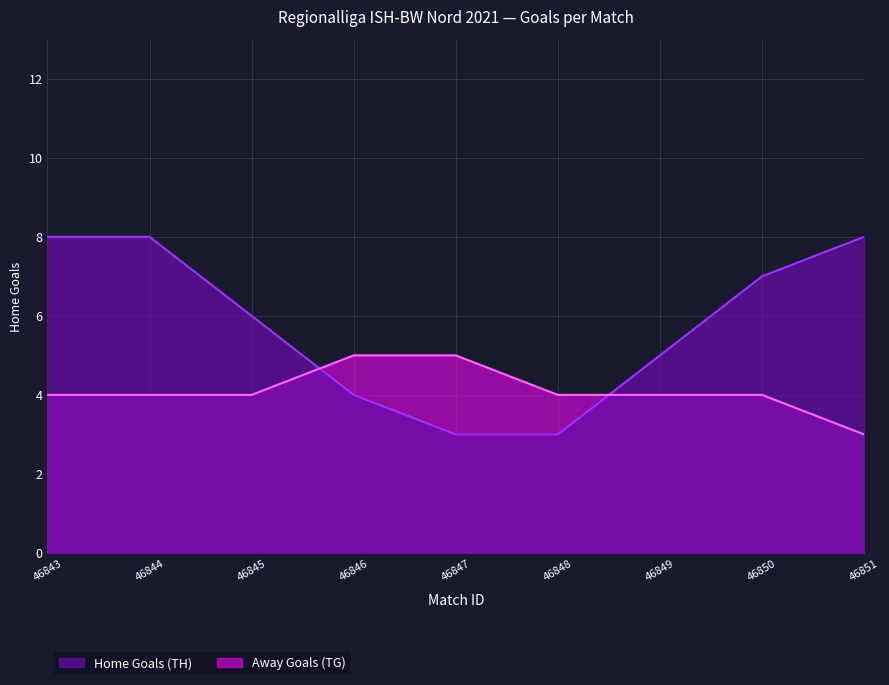

Where does the Home Goals (TH) series first go above 6?

46843